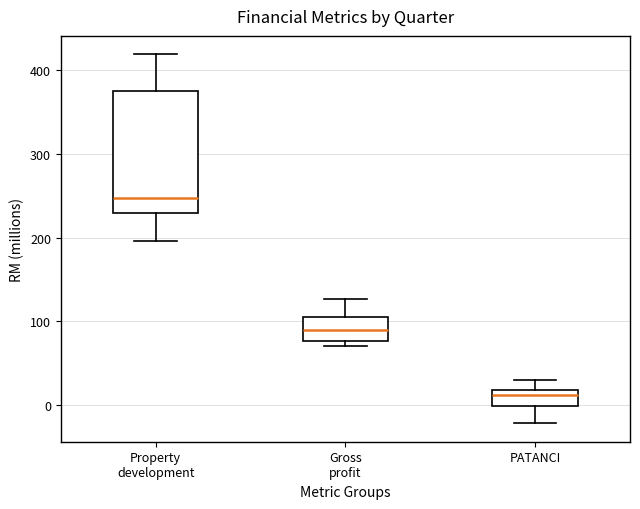

Which box's median line is the lowest?

PATANCI